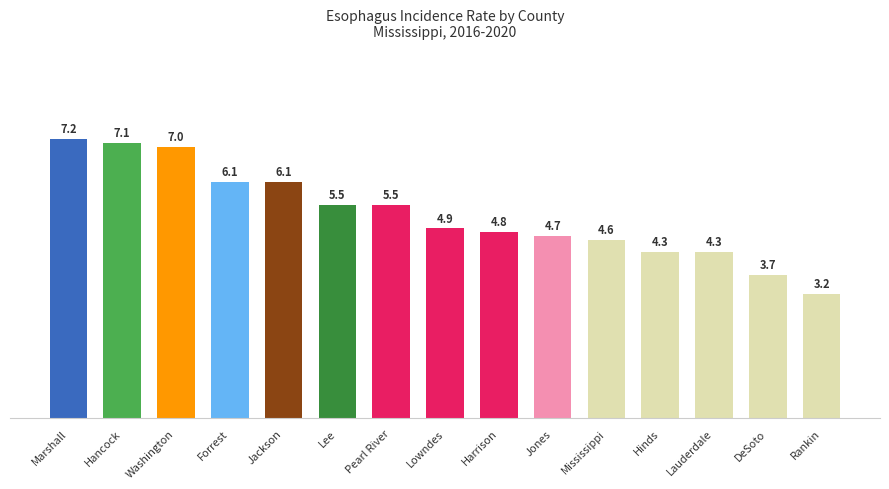

What is the minimum value shown in the chart?

3.2